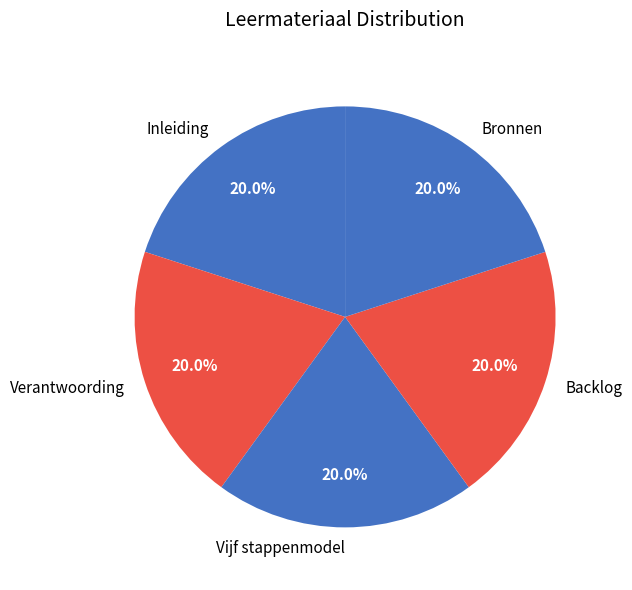

What portion of the pie excludes Inleiding?

80.0%